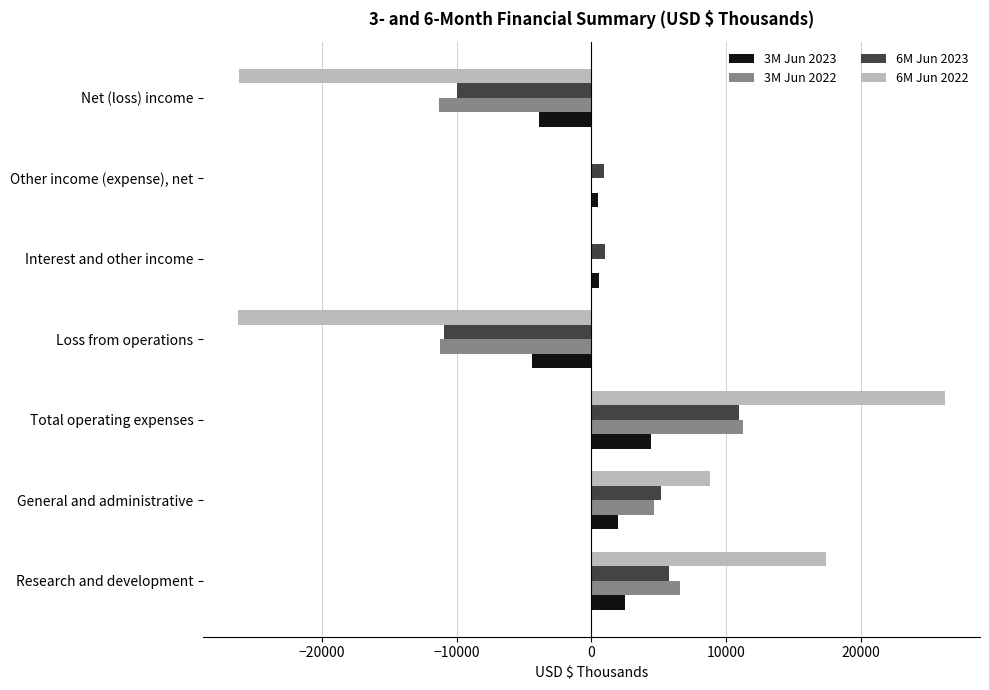

True or false: 3M Jun 2022 has a value of -18976 at Loss from operations.

False